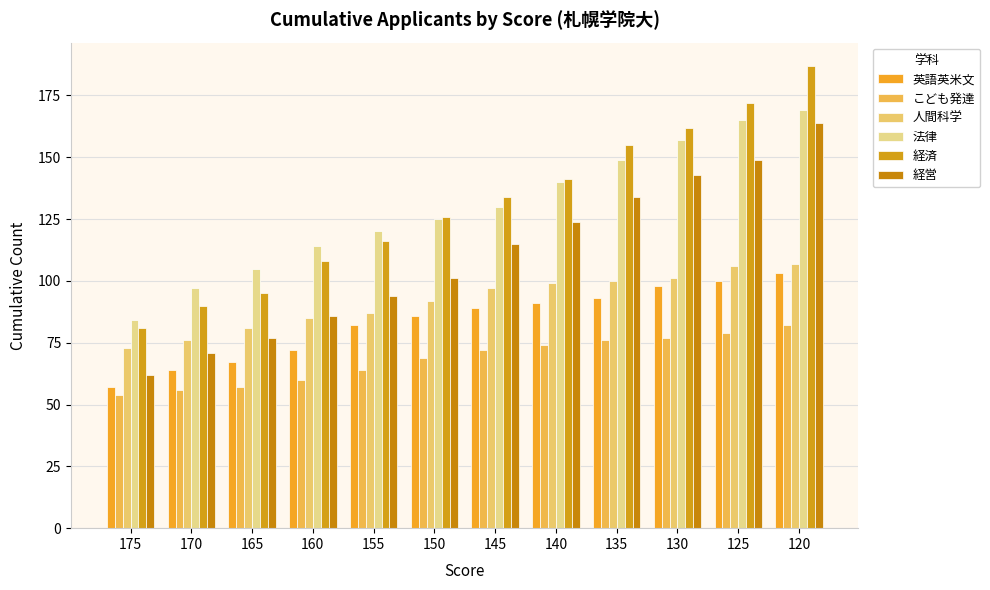

What is the difference between the highest and lowest values at 130?

85